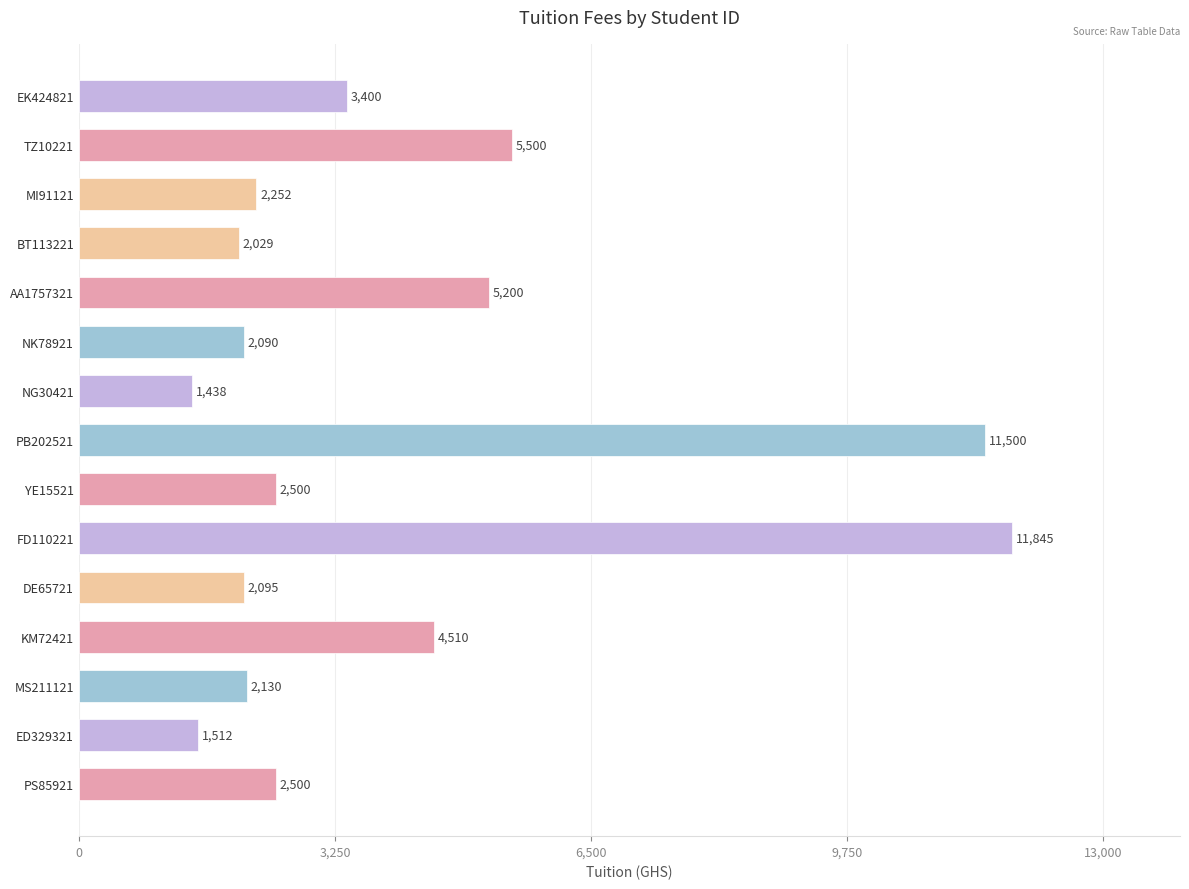

The chart shows a value of 2239.3 at NG30421. True or false?

False